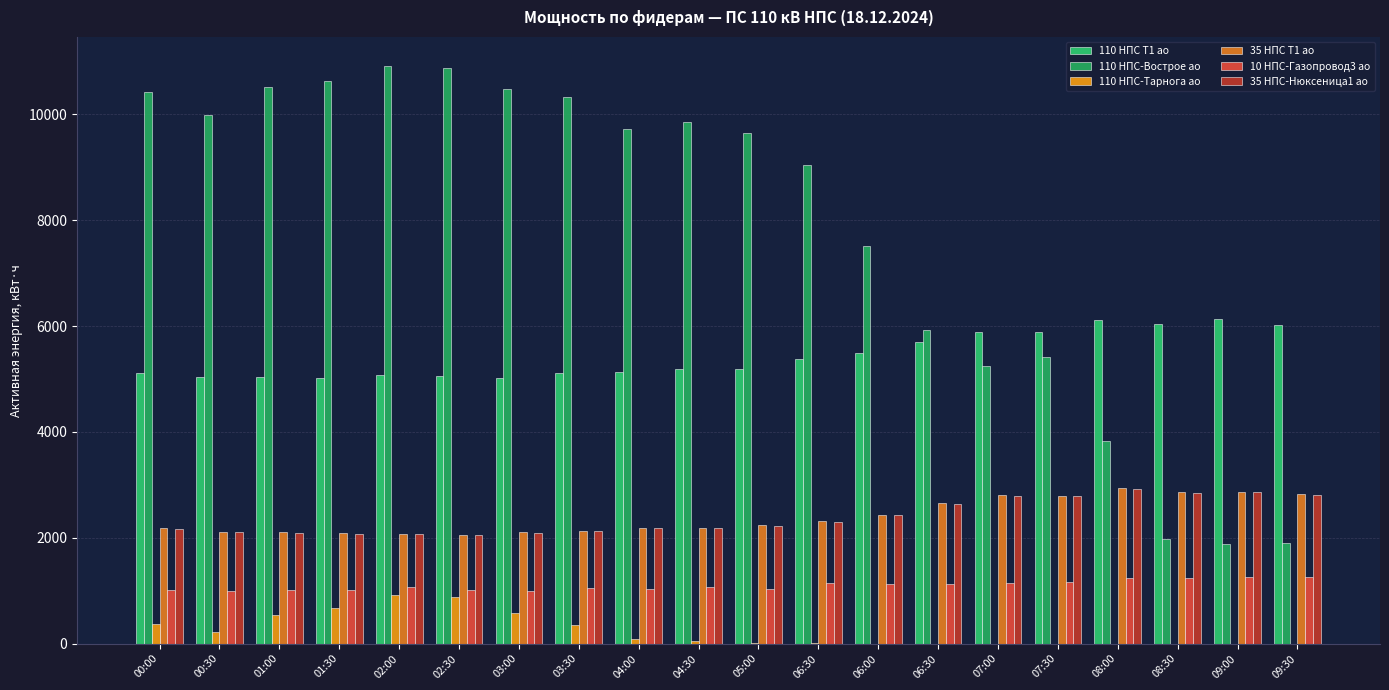

What is the greatest value displayed?

10916.4